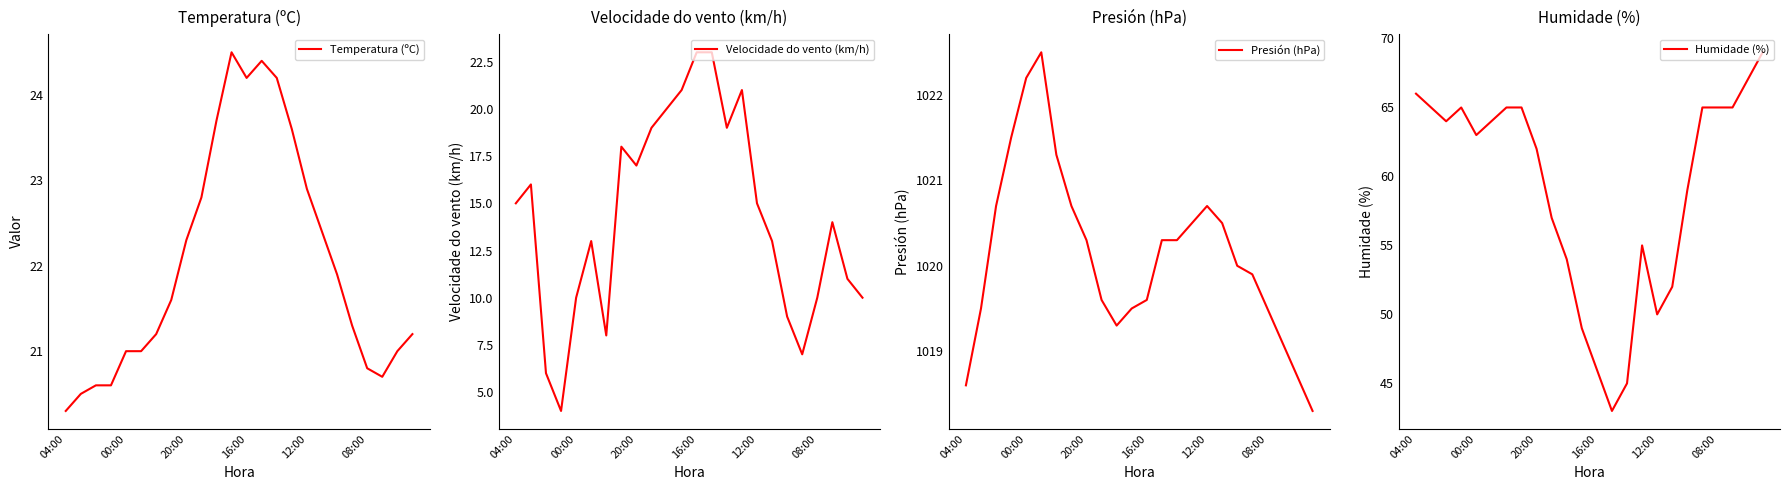

What is the lowest value of the Presión (hPa) series?

1018.3